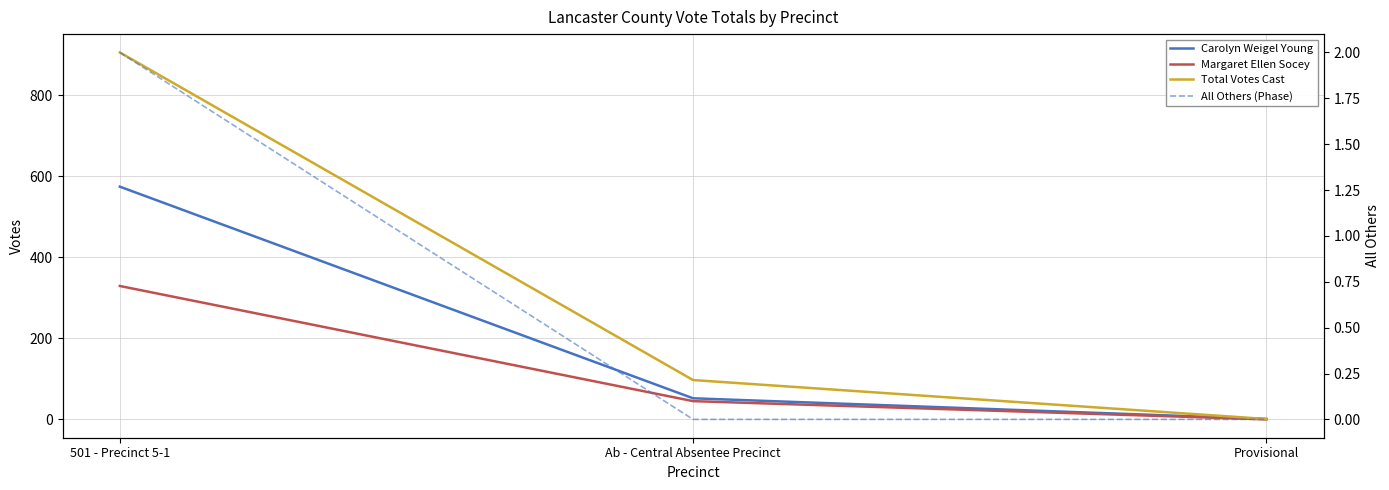

What is the label of the 3rd point from the right?

501 - Precinct 5-1